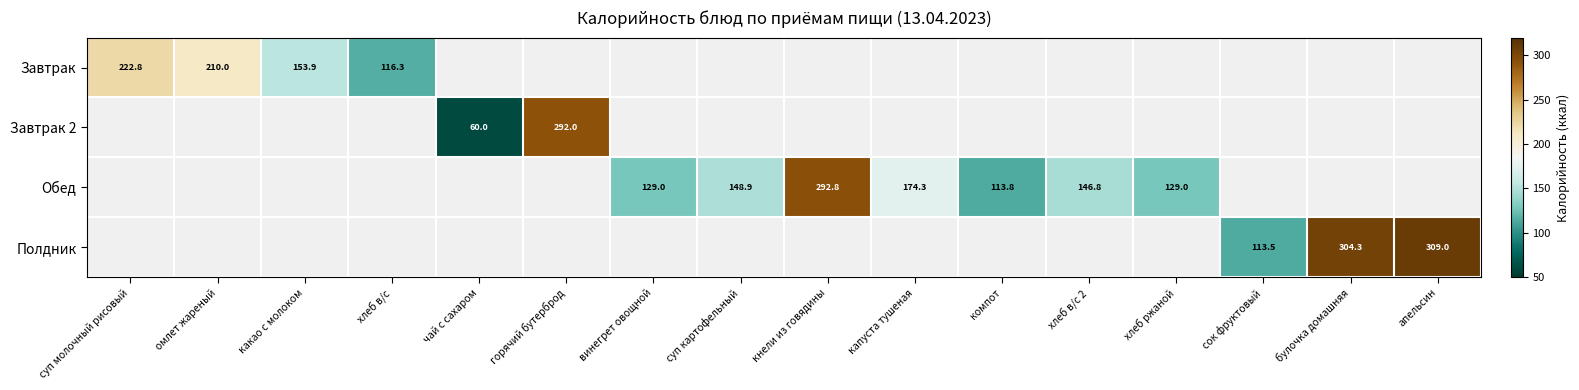

Which label corresponds to the smallest value in the chart?

чай с сахаром